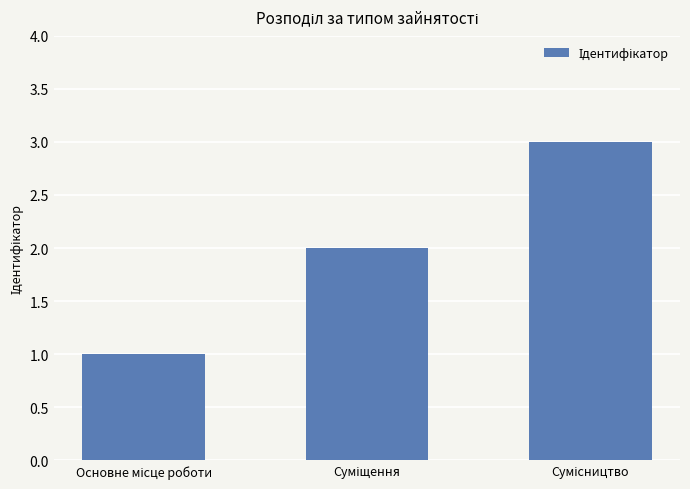

What is the sum of all values?

6